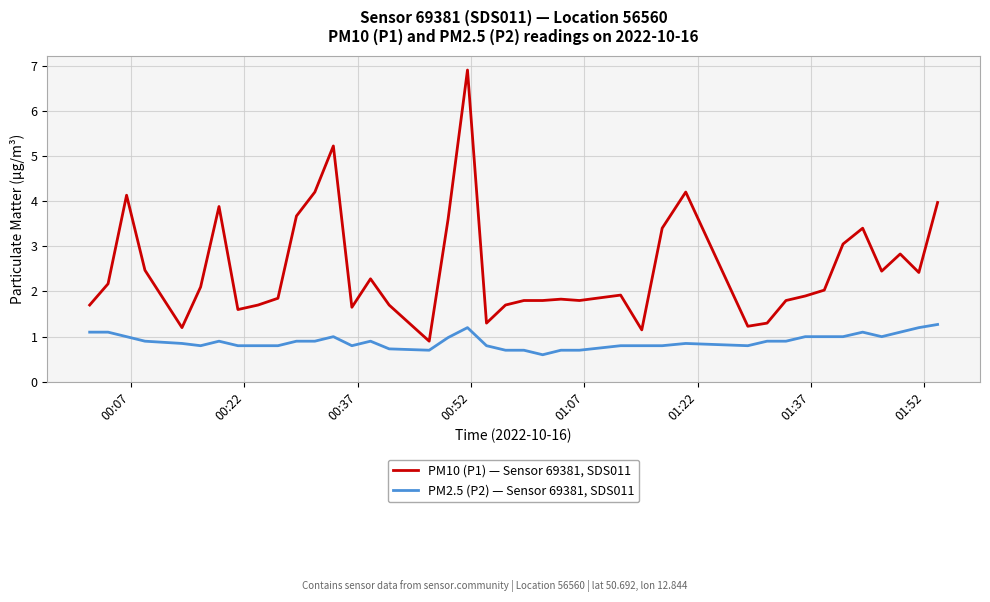

Is this an area chart (filled region under the line)?

No